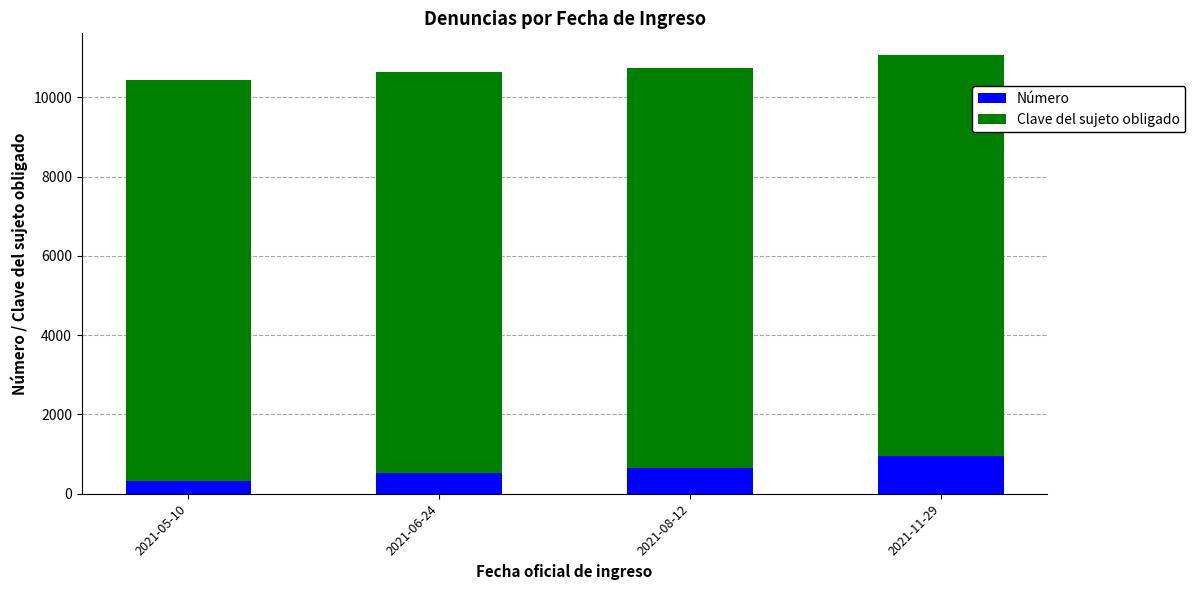

Reading left to right, transcribe the values for Número.

2021-05-10=332	2021-06-24=520	2021-08-12=642	2021-11-29=952